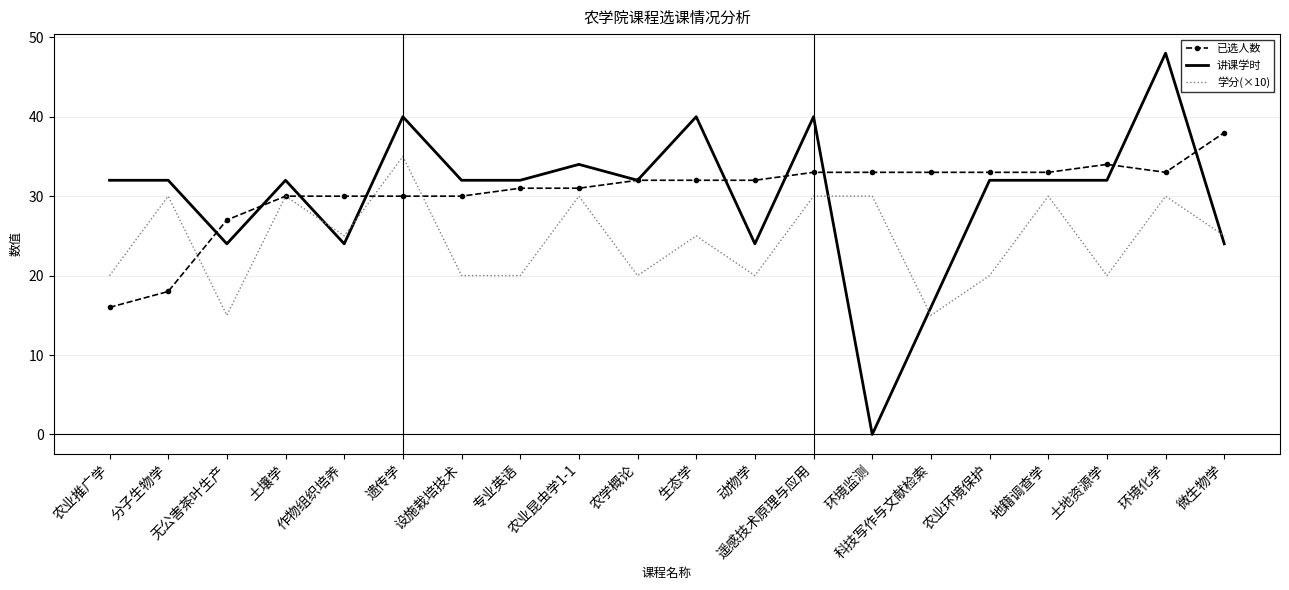

Read the 已选人数 value at 遗传学.

30